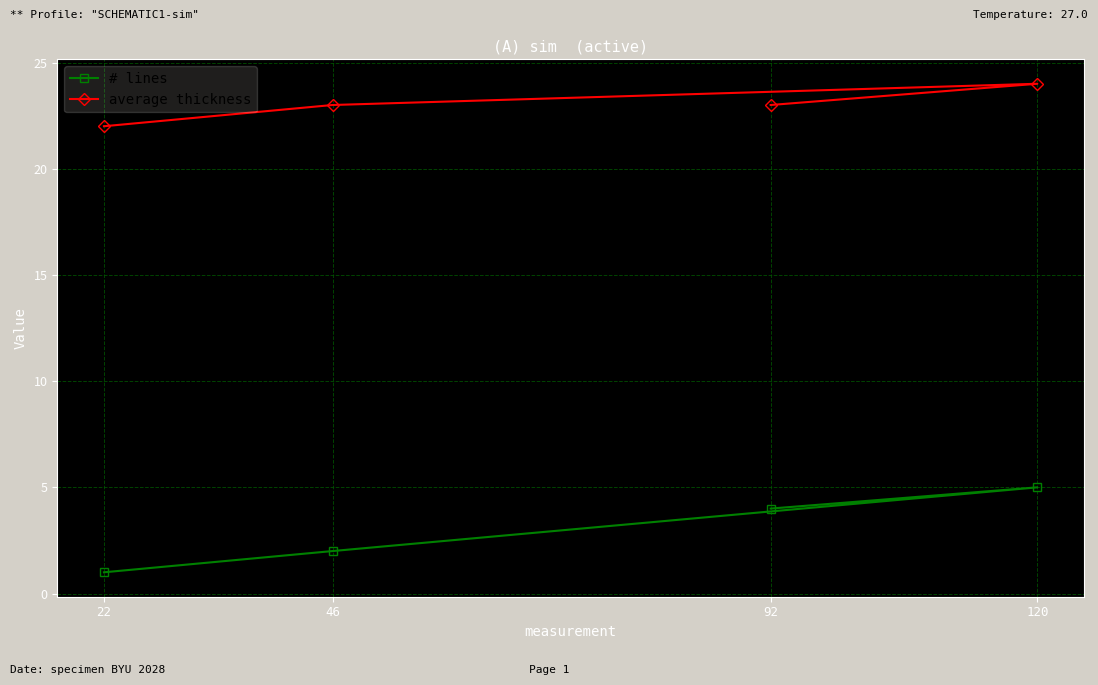

What is the average value of the # lines series?

3